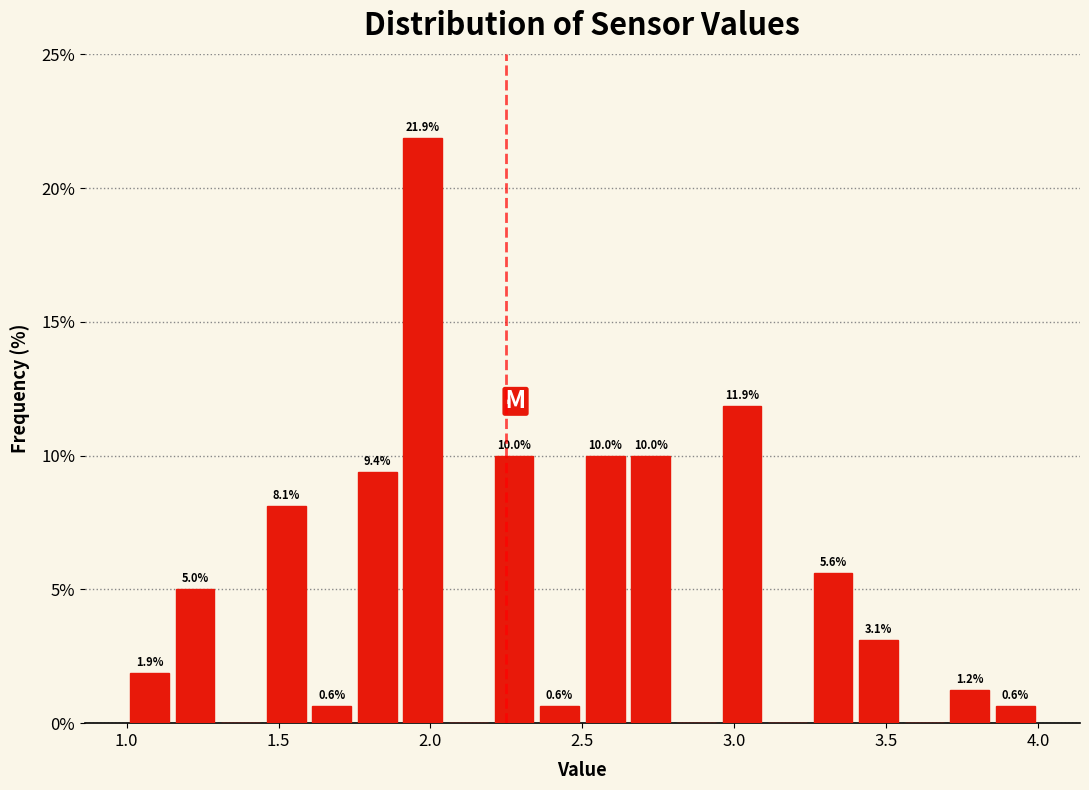

Around what value on the x-axis is the tallest bar? Give the approximate position of its centre, as read against the axis.

2.00